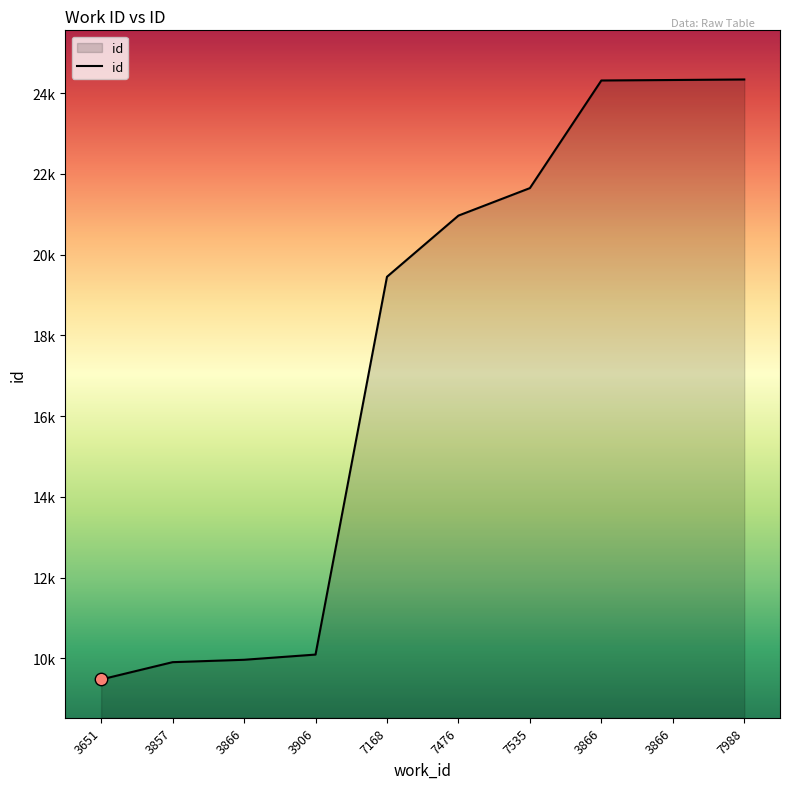

Approximately how many times larger is the value at 3906 compared to 7476?

0.5